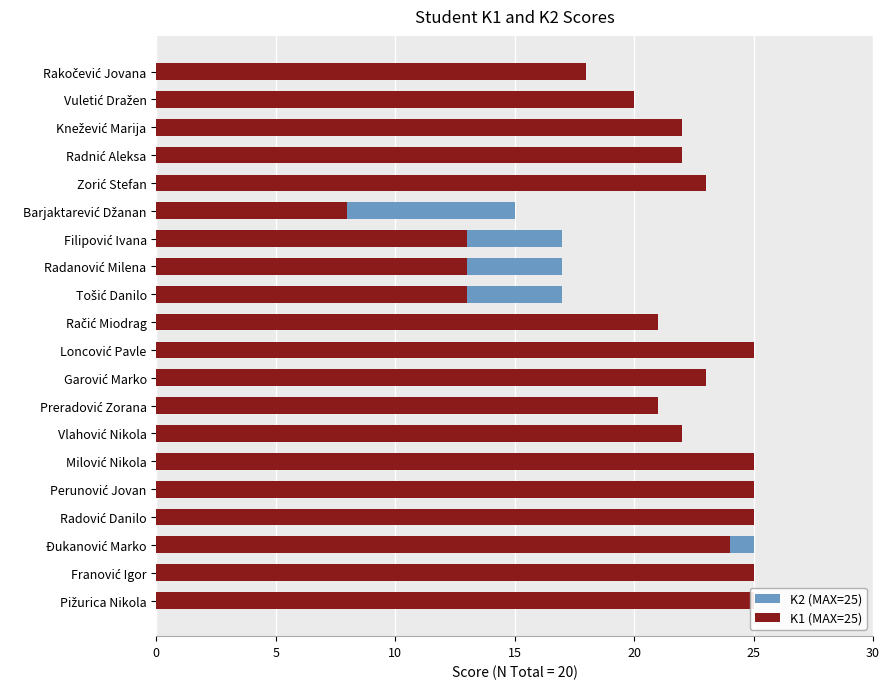

The K2 (MAX=25) series shows 5 at Loncović Pavle. True or false?

False